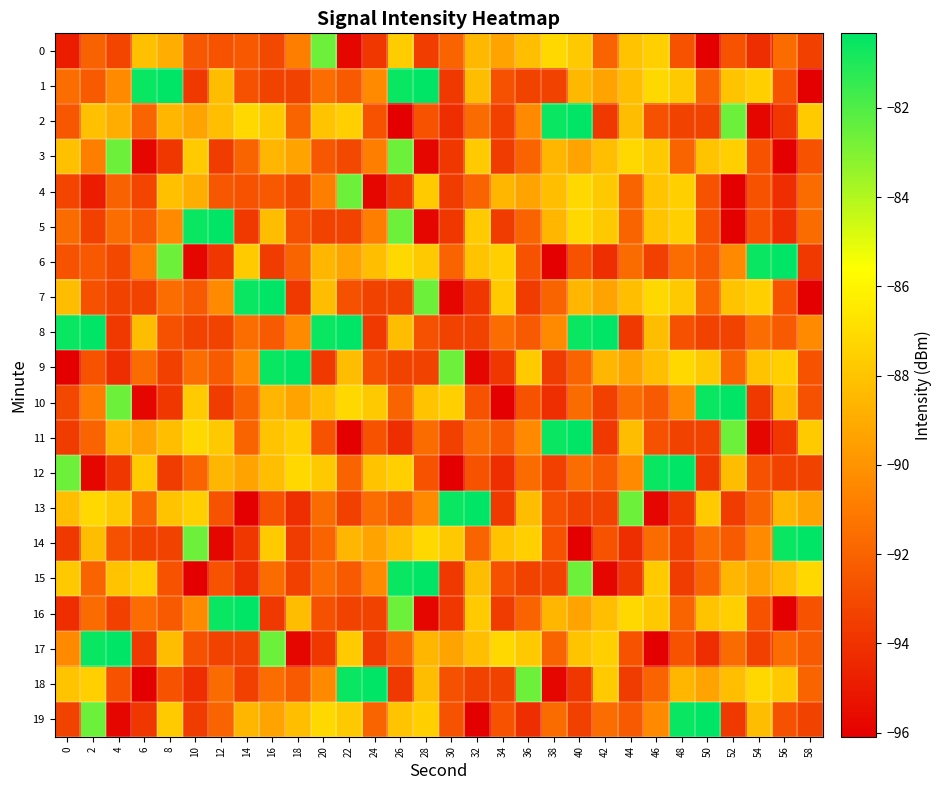

Between 44 and 30, which is larger?

44